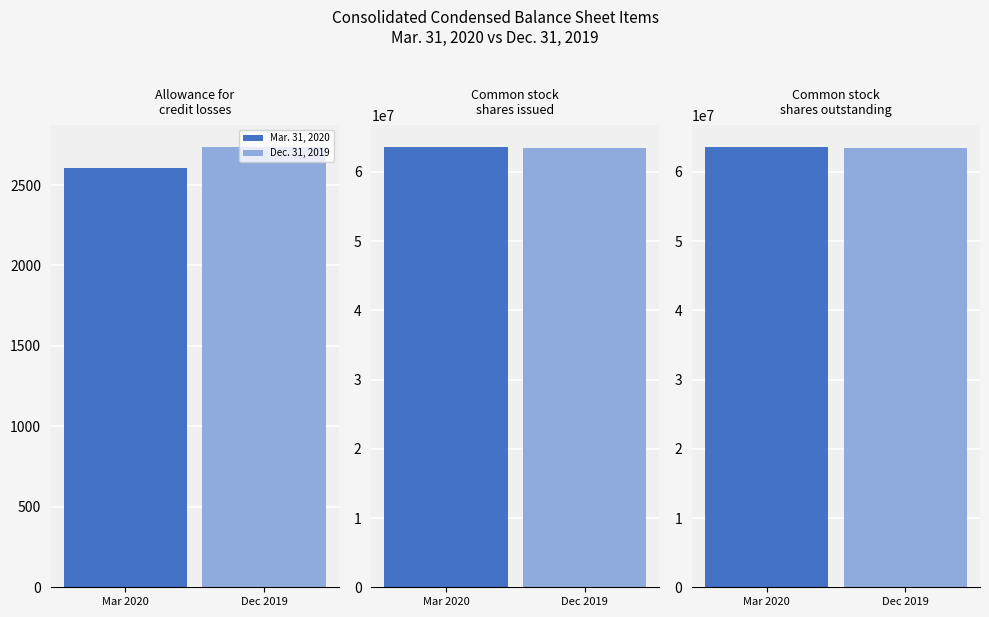

What is the minimum value shown in the chart?

2603